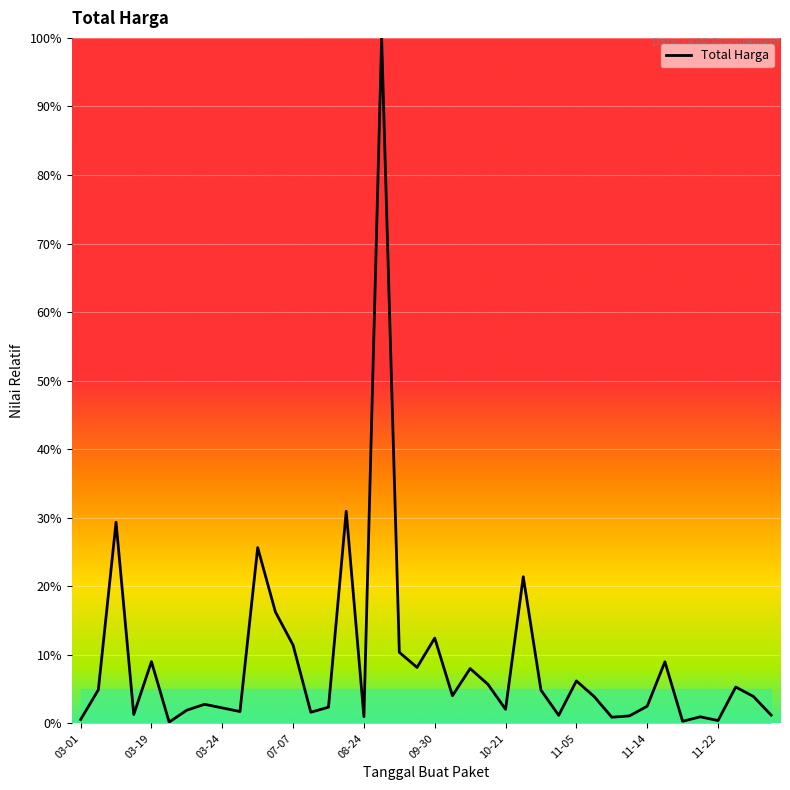

Does the chart have visible grid lines?

Yes